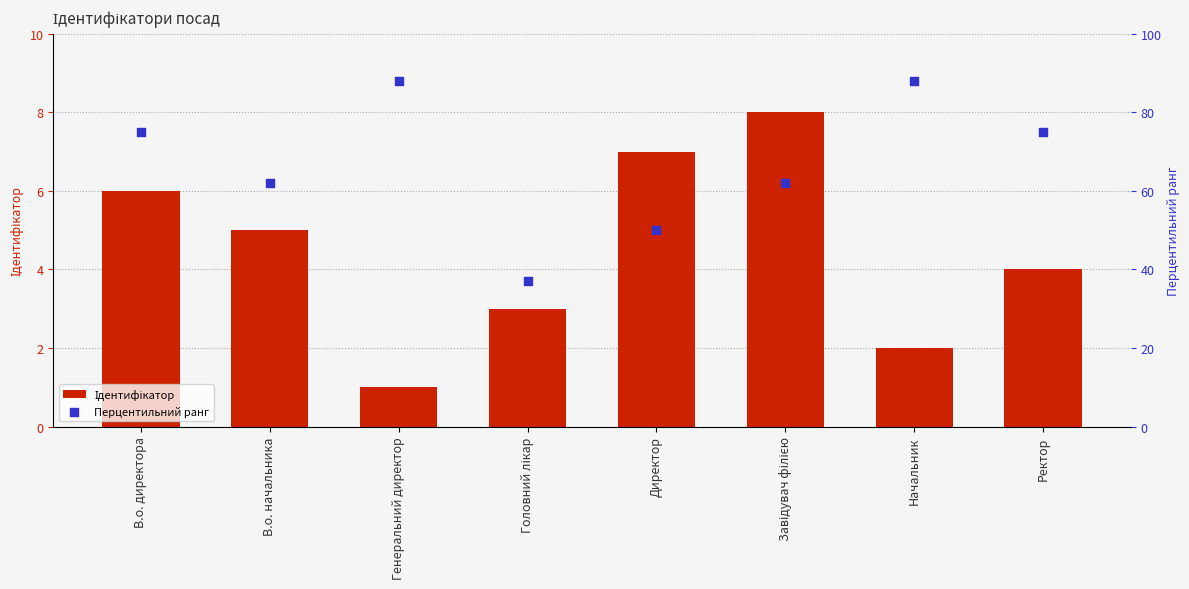

Which series has the widest spread of Y values?

Перцентильний ранг